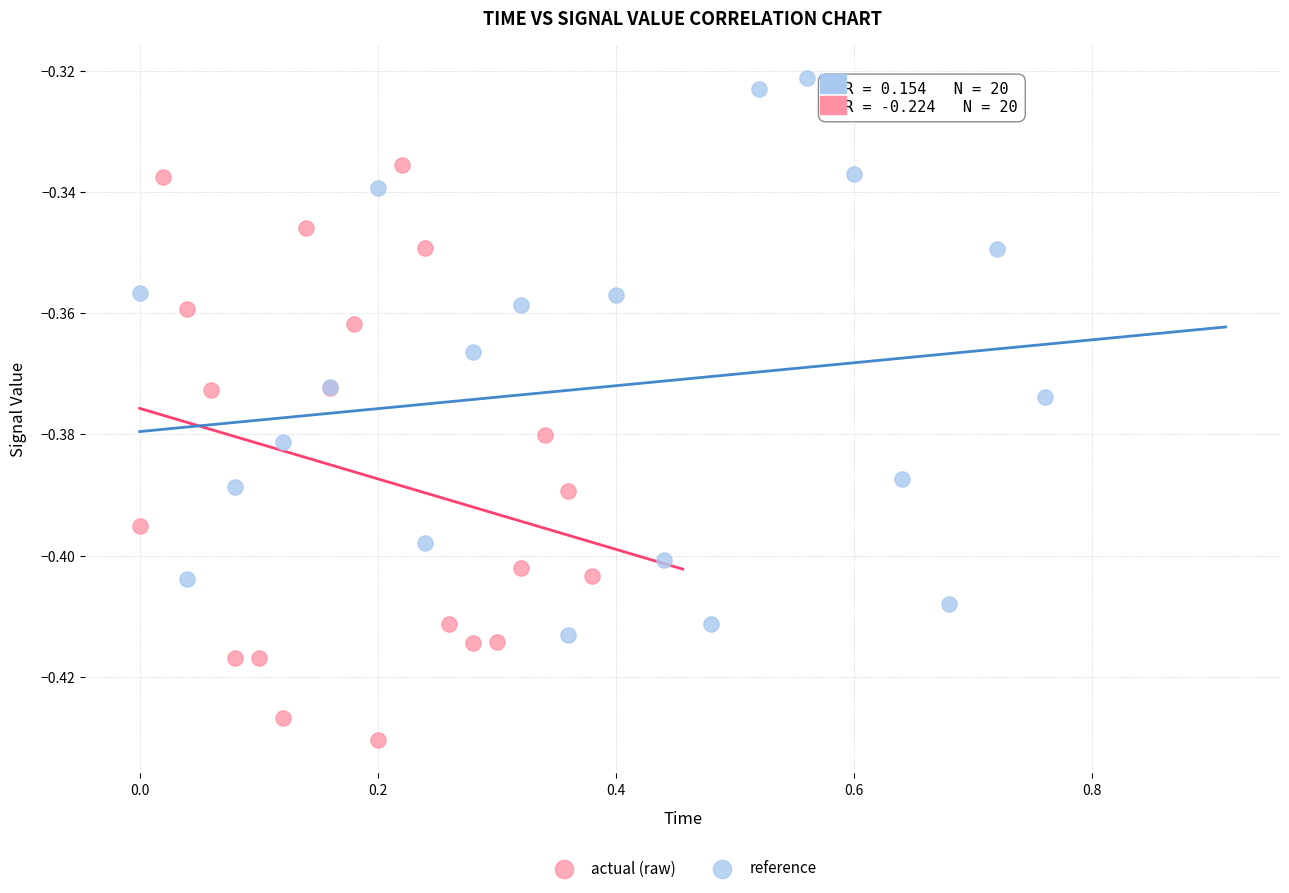

Which series contains the highest Y value?

reference